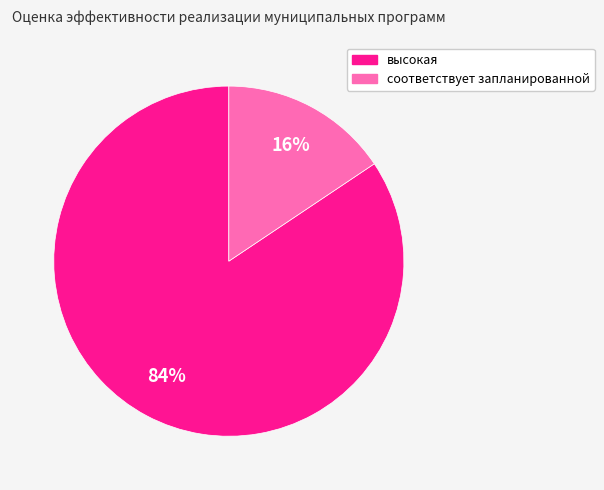

How many slices are in this pie chart?

2